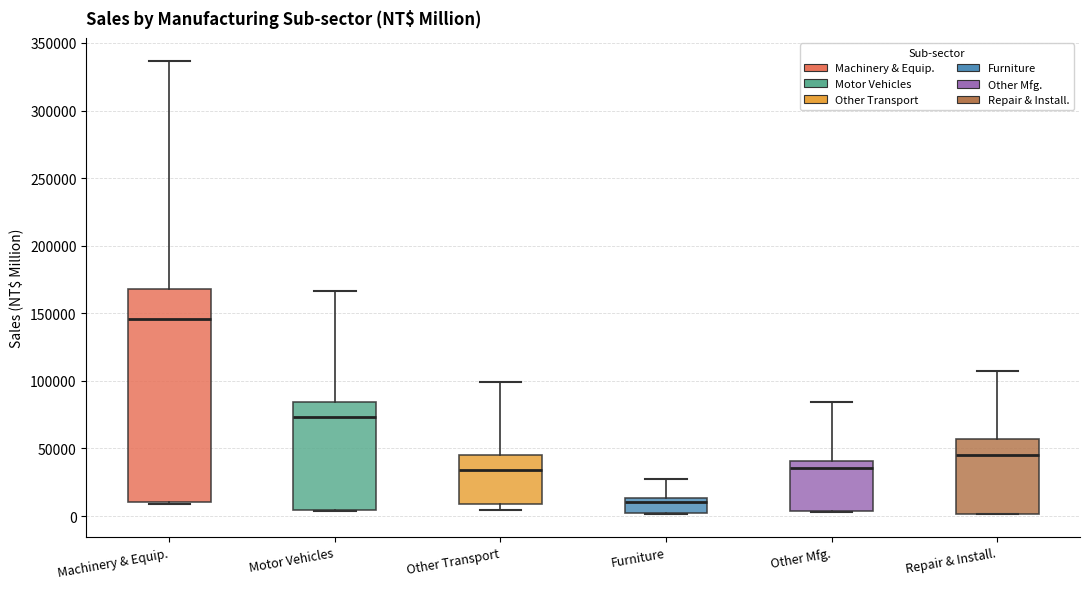

Which box's median line is the highest?

Machinery & Equip.